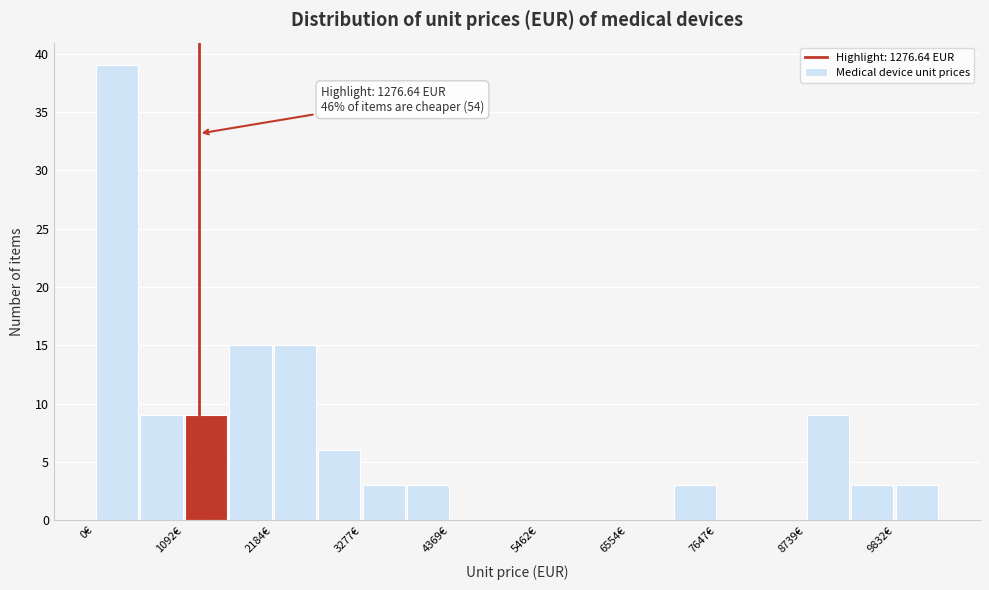

Read against the x-axis, roughly where is the centre of the tallest bar?

200